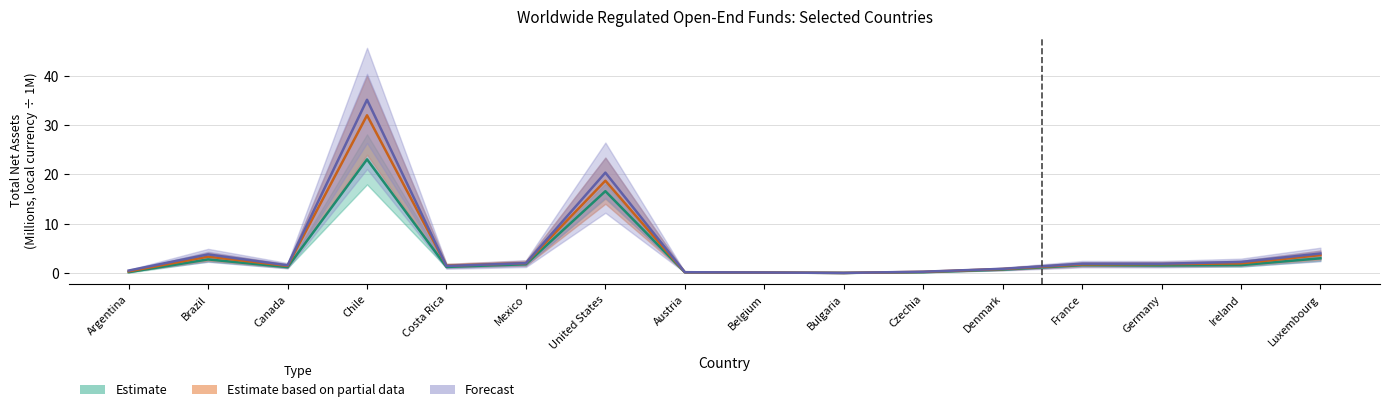

How many data points in Q2_2014 are above 1?

10